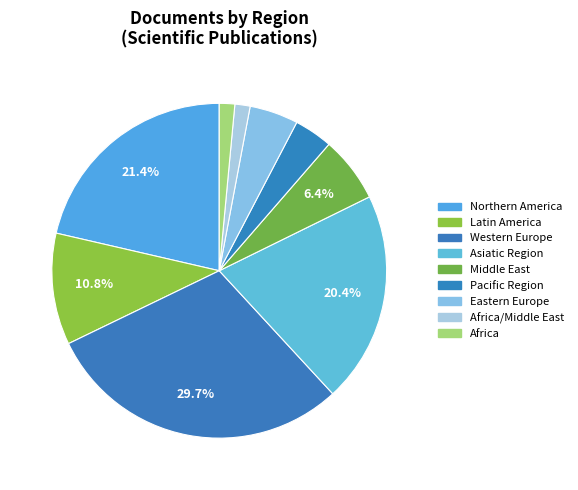

How many segments does this pie chart have?

9